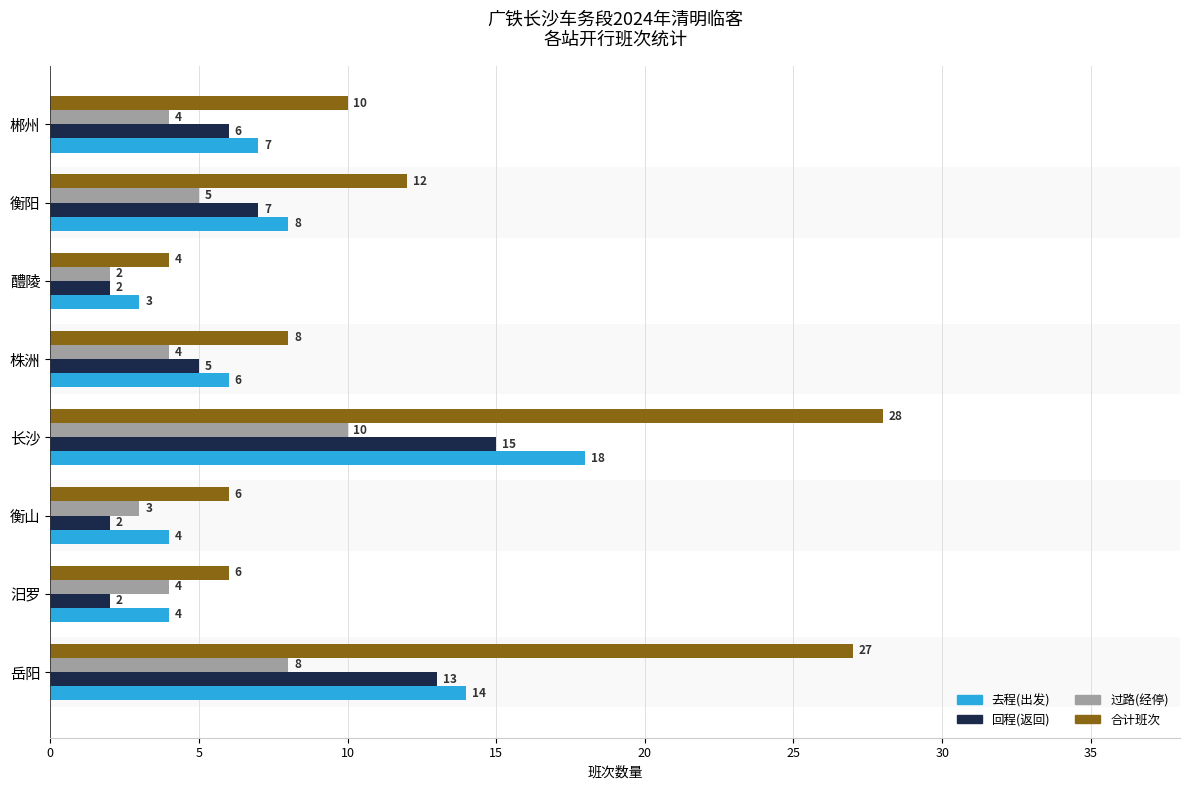

Which series has the widest spread of values?

合计班次